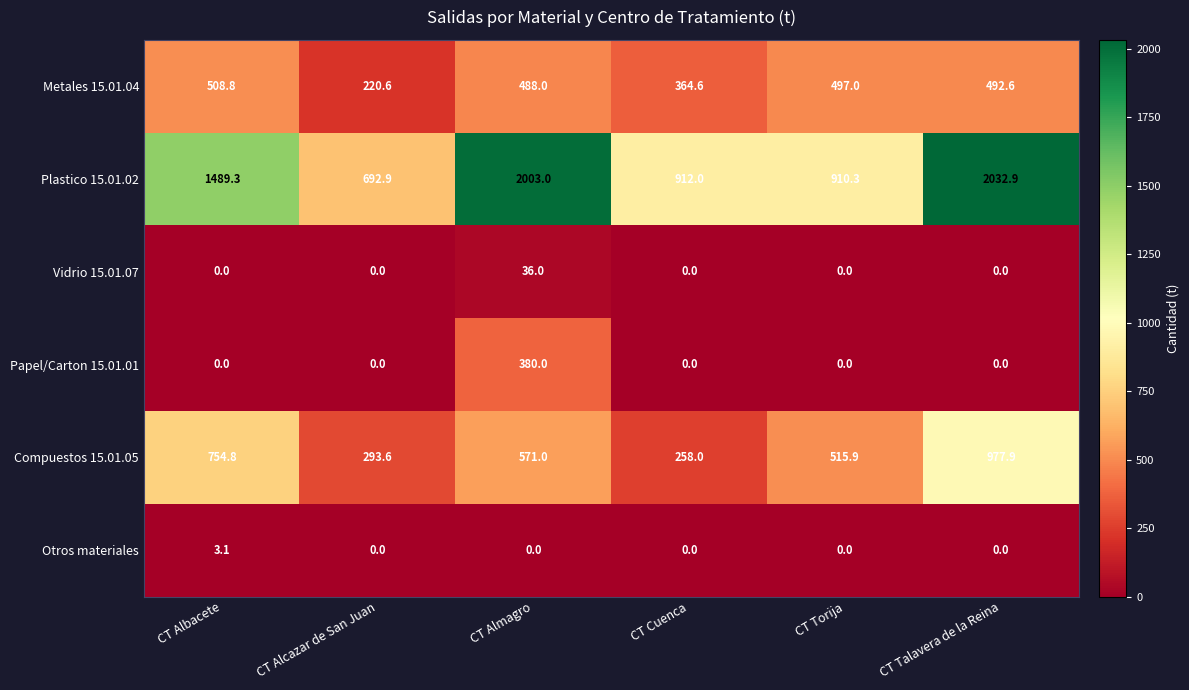

How many series are shown in this chart?

6